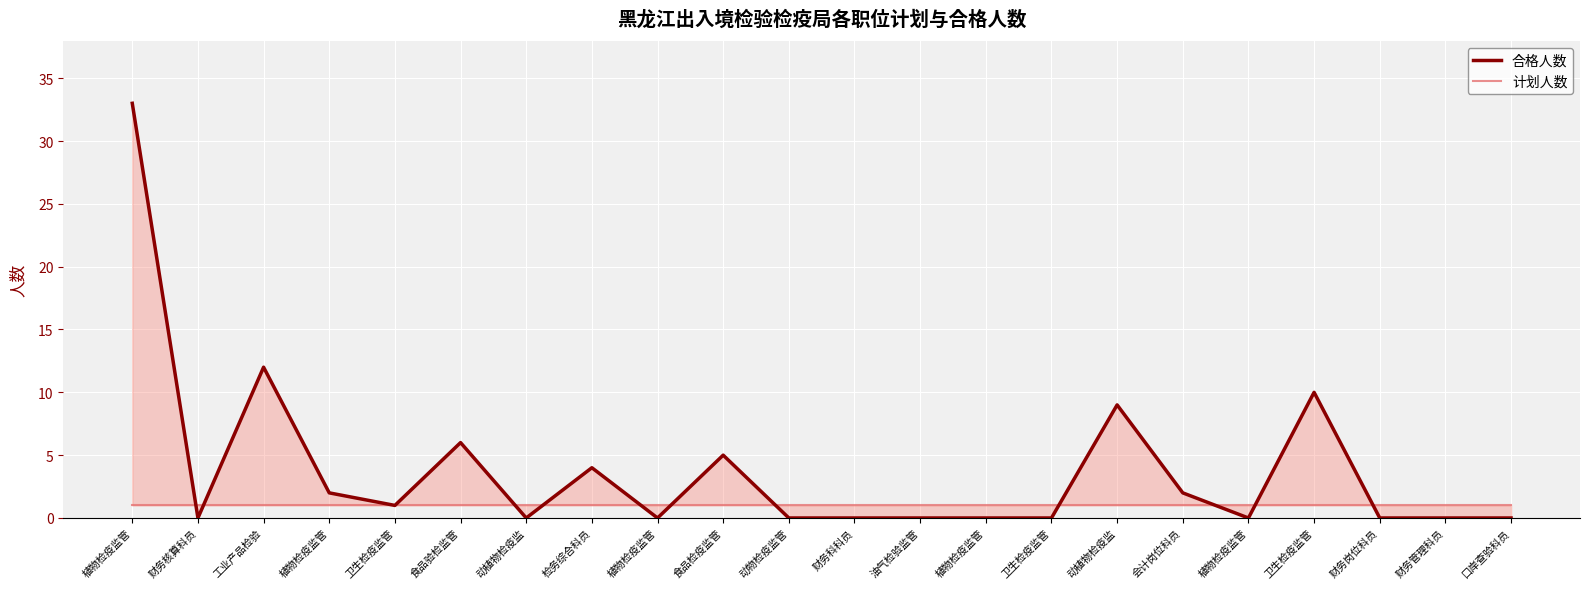

Which series has the largest range (max minus min)?

合格人数